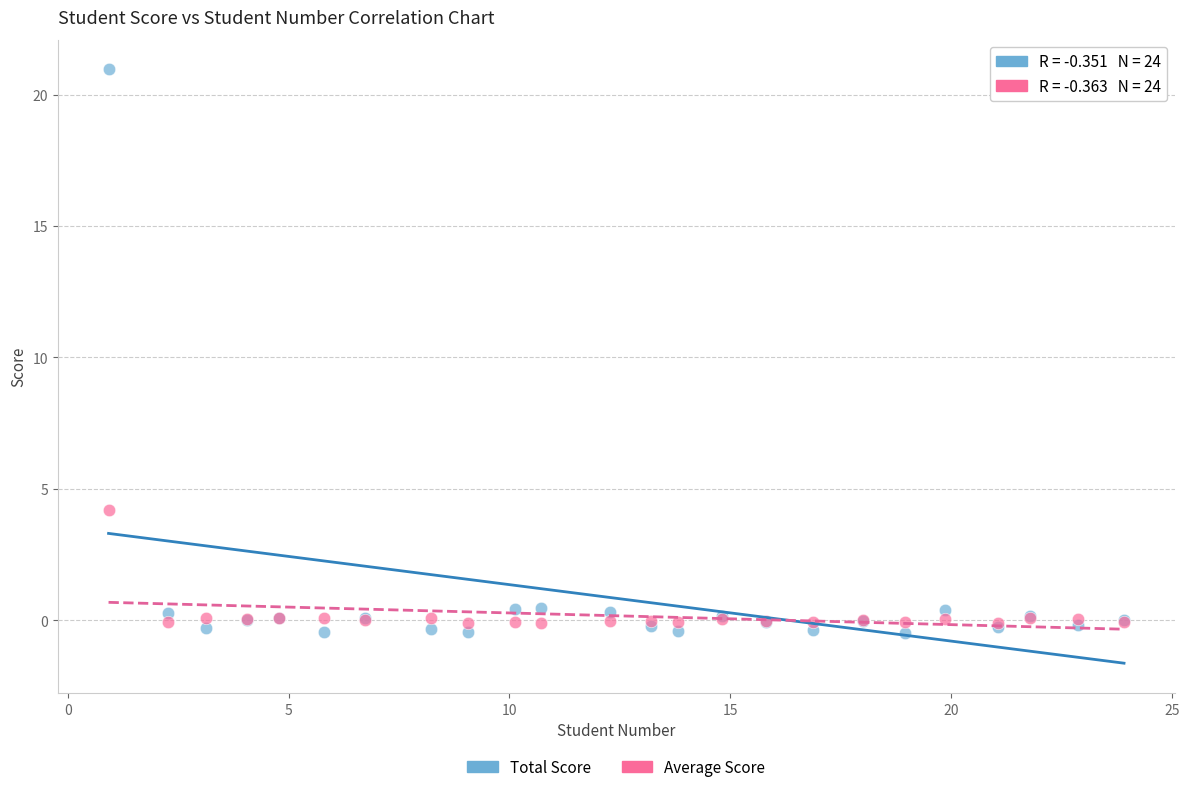

Which series reaches the maximum Y coordinate?

Total Score